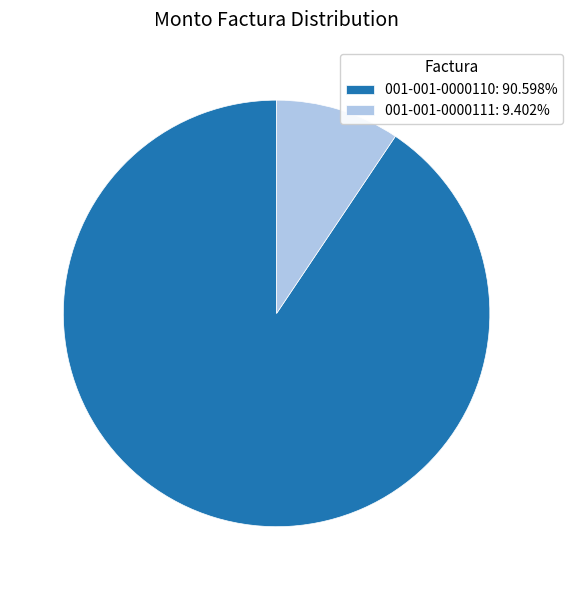

Which slice is the smallest?

001-001-0000111